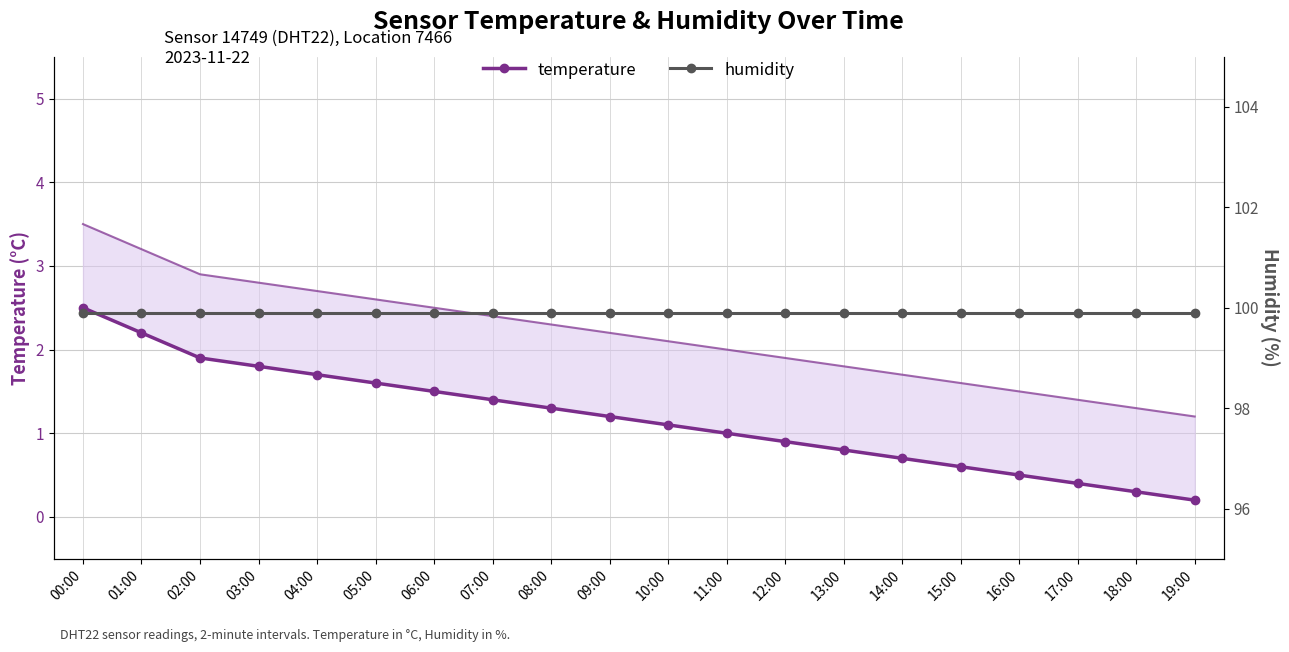

What value does the temperature series have at 17:00?

0.4